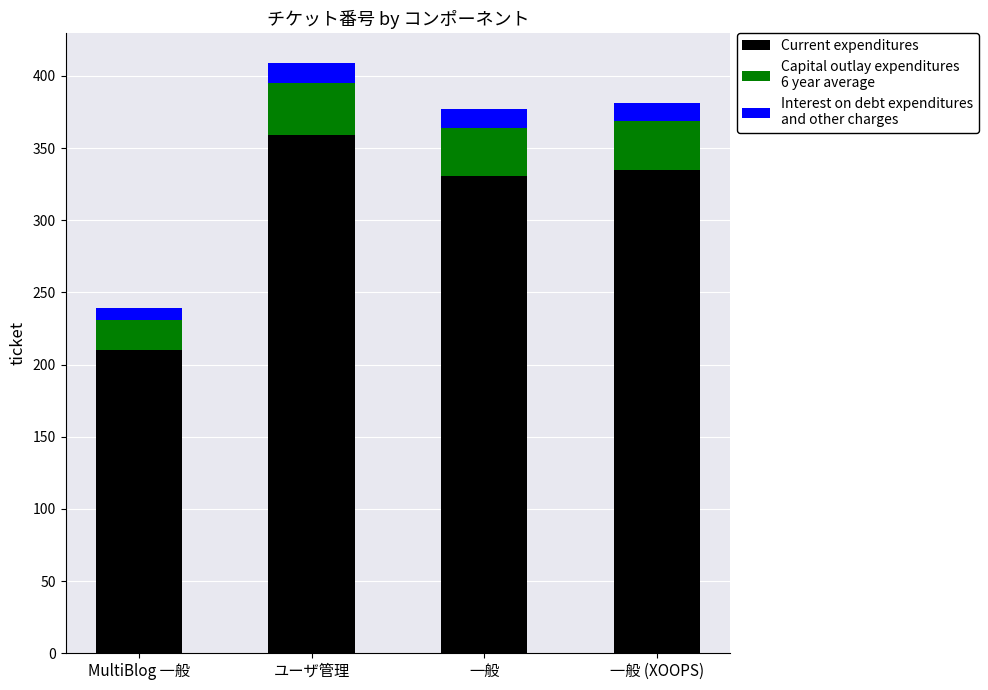

At which category is the sum across all series the highest?

ユーザ管理